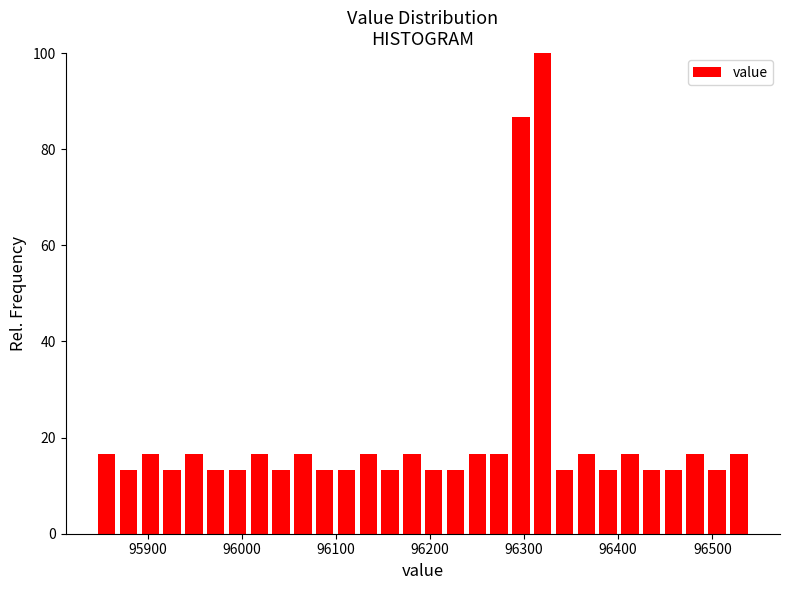

Read against the x-axis, roughly where is the centre of the tallest bar?

96320